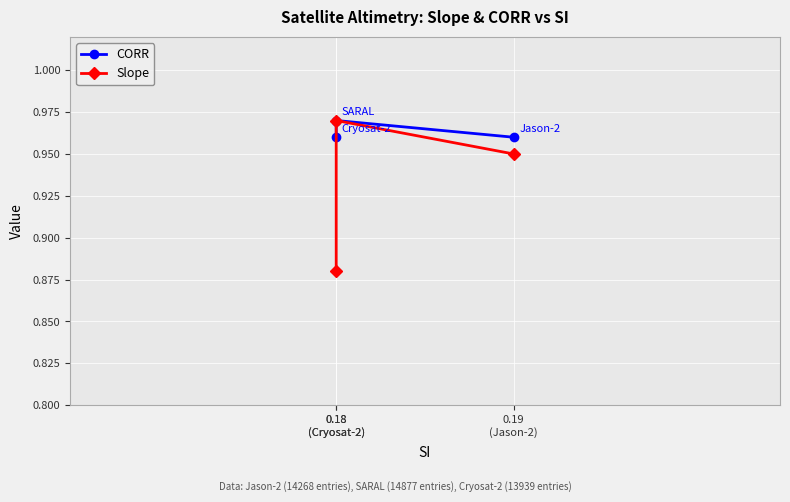

Which series has the largest total across all categories?

CORR